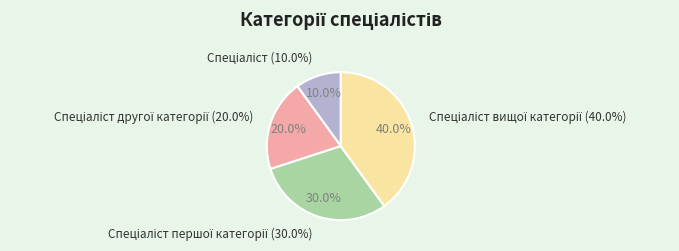

Is there any slice that represents more than half of the pie?

No